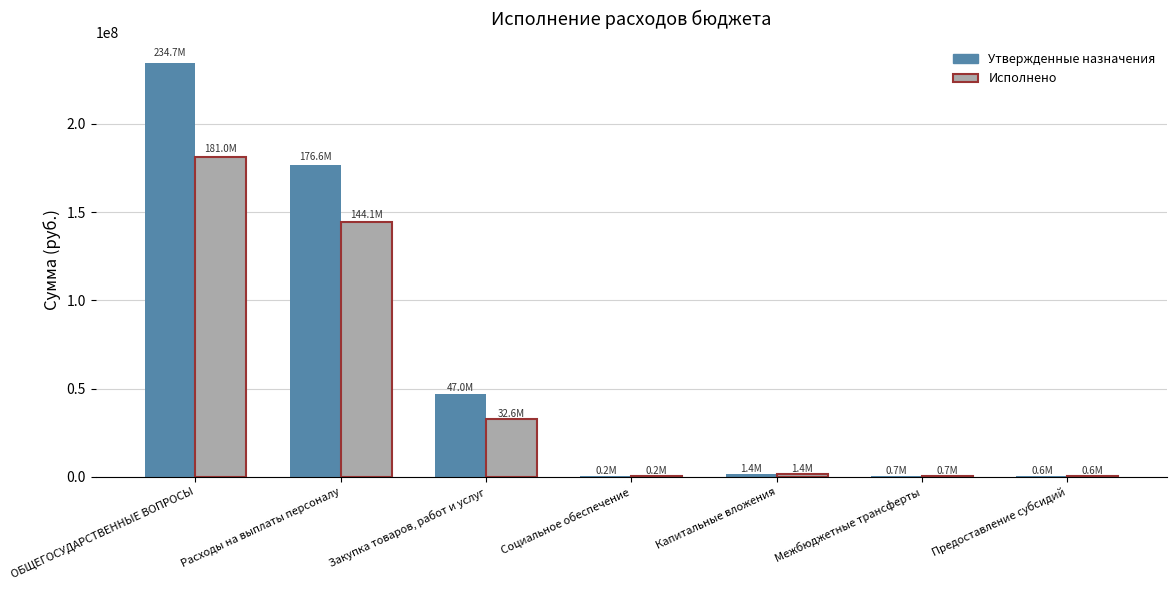

At which label is Исполнено closest to 90588737?

Расходы на выплаты персоналу